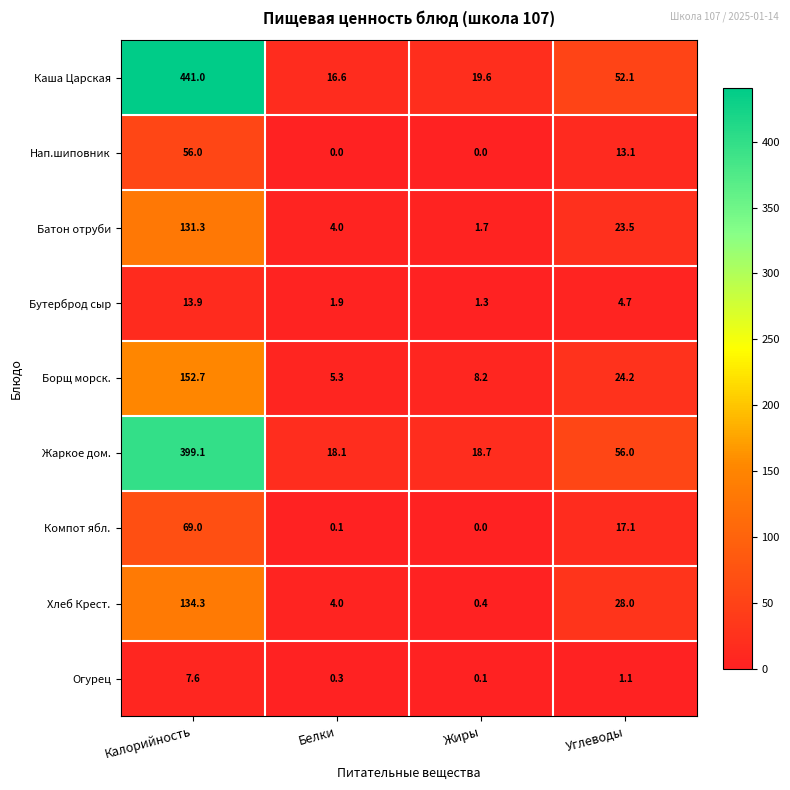

Which label corresponds to the largest value in the chart?

Калорийность